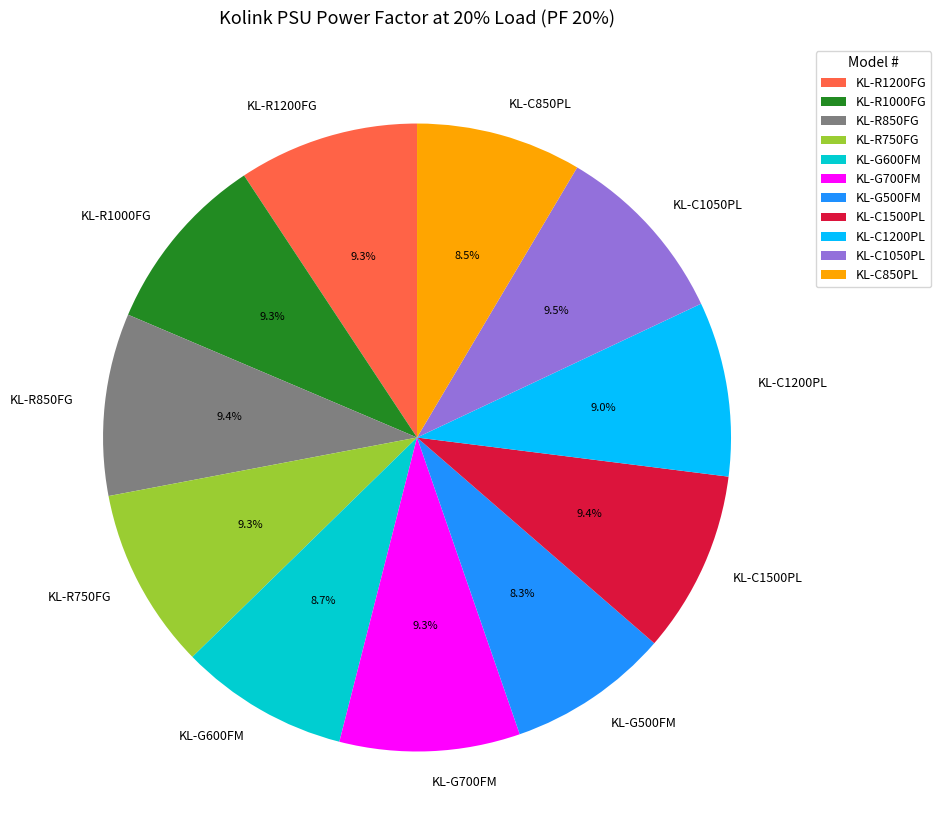

Does any single category account for the majority?

No